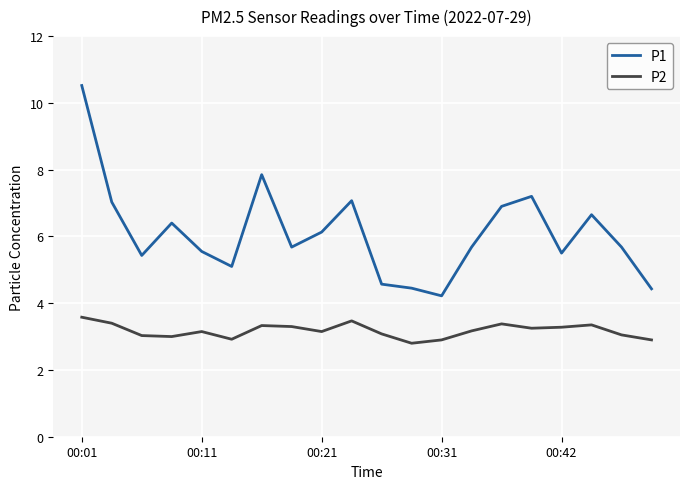

Which series has the widest spread of values?

P1